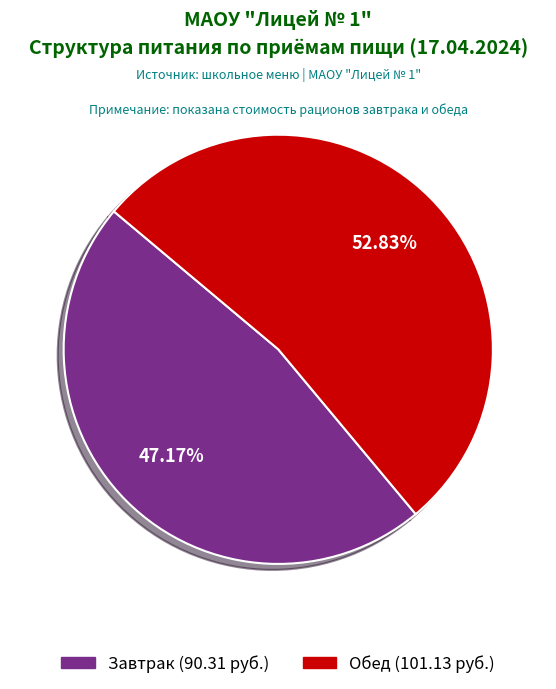

Is the sum of Обед and Завтрак greater than half?

Yes